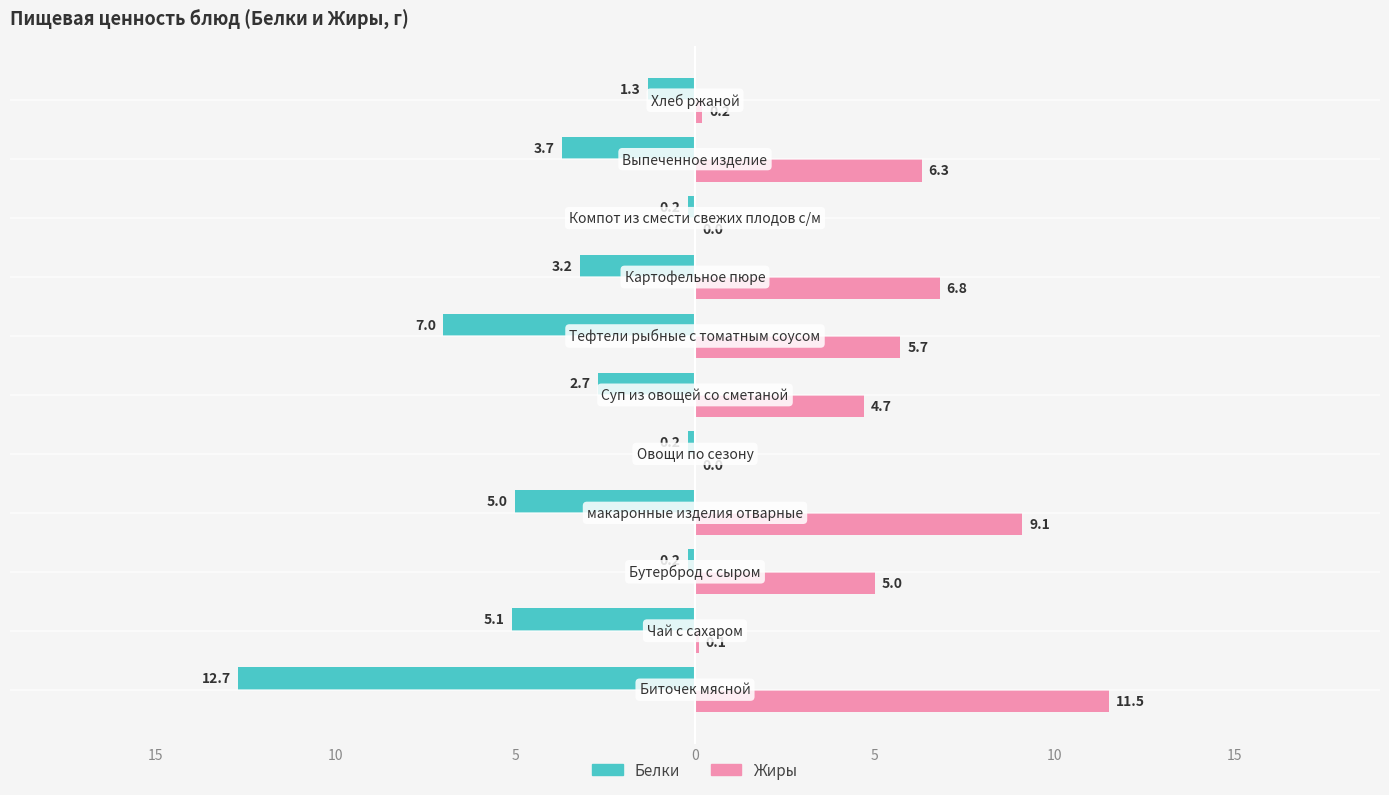

Which series has the largest total across all categories?

Жиры